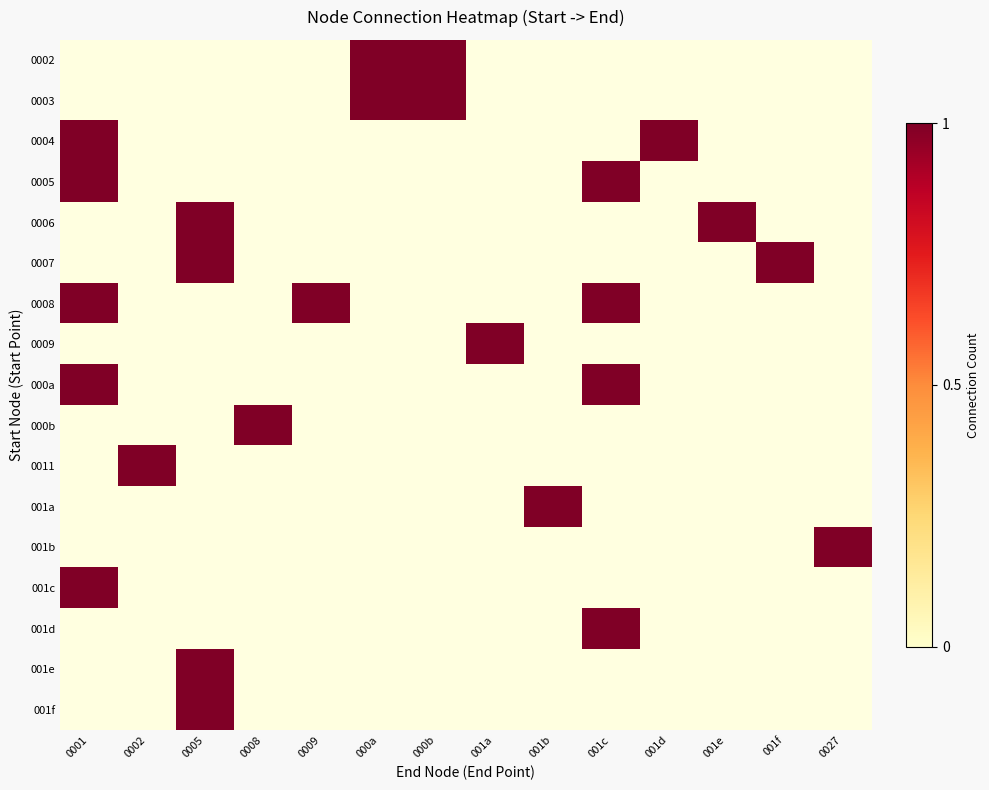

How many positive values does the 0008 series have?

3